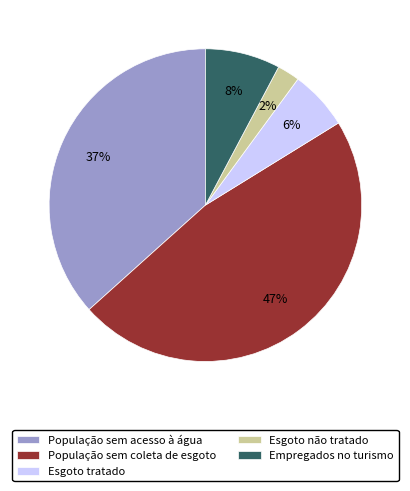

What percentage is the População sem acesso à água slice, to the nearest percent?

37%